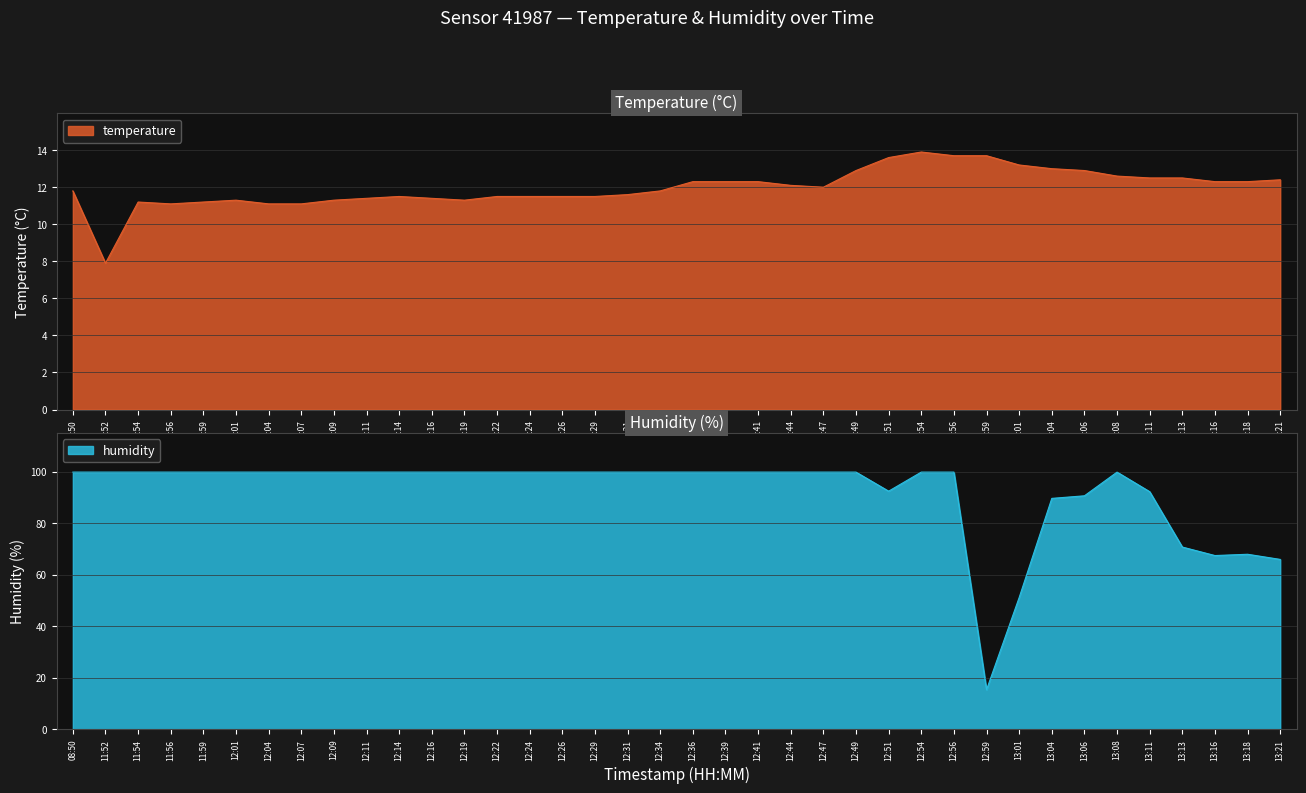

List the series in order of their peak value, highest first.

humidity, temperature